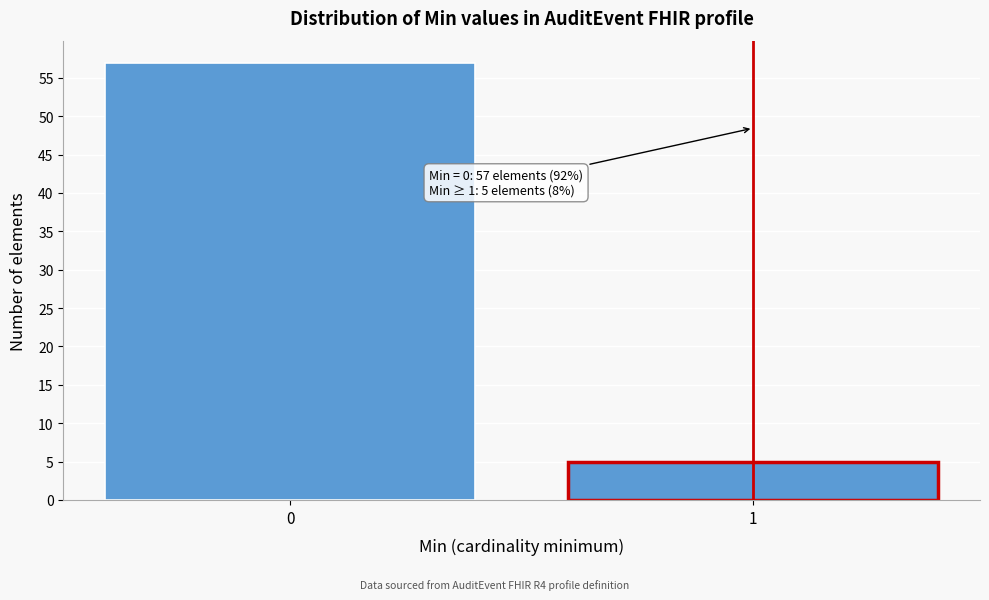

Reading left to right, list all the values displayed in this chart.

0=57	1=5